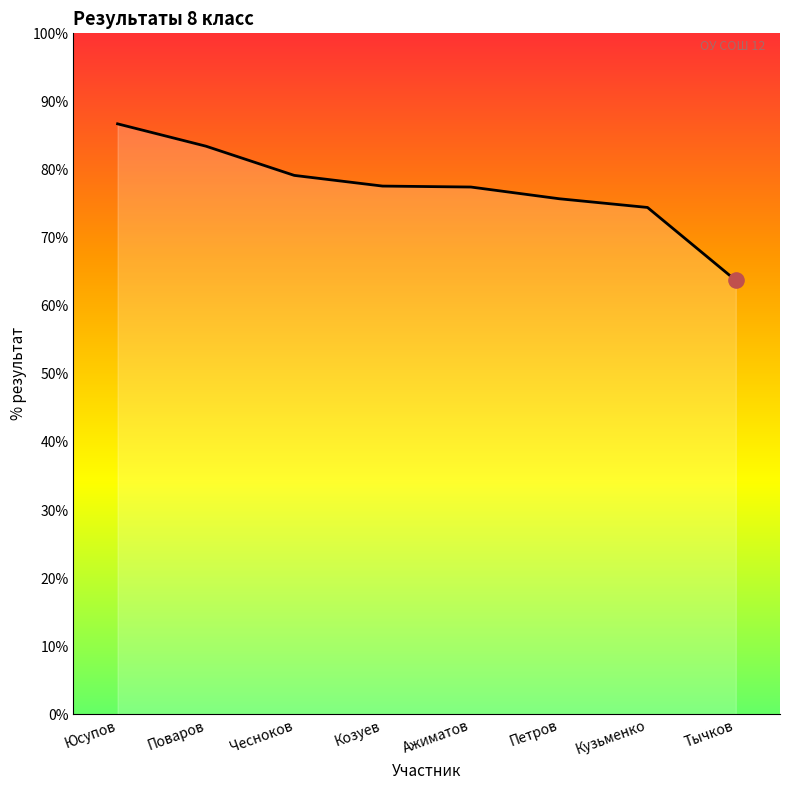

What is the change in value from Юсупов to Ажиматов?

-9.3